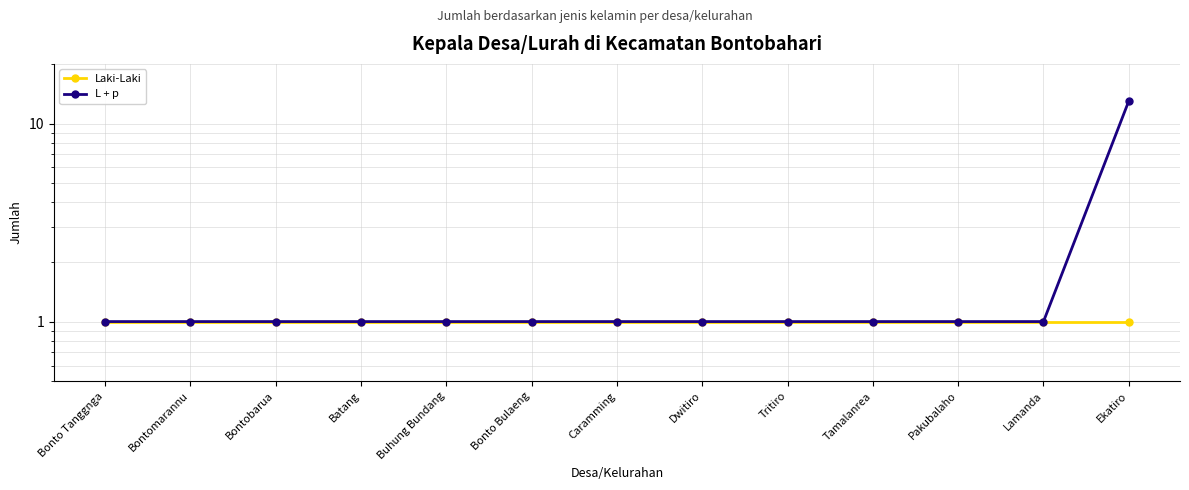

What is the approximate value of Laki-Laki at Bontomarannu?

1